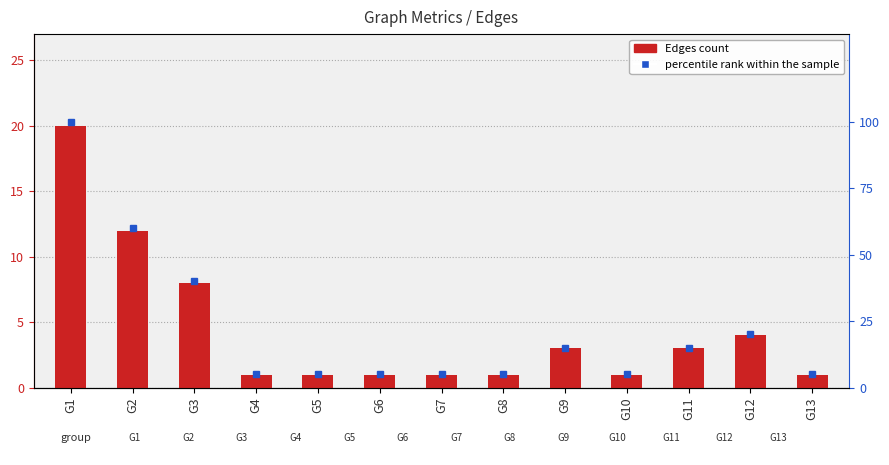

Rank the categories by percentile rank value from highest to lowest.

G1, G2, G3, G12, G9, G11, G4, G5, G6, G7, G8, G10, G13